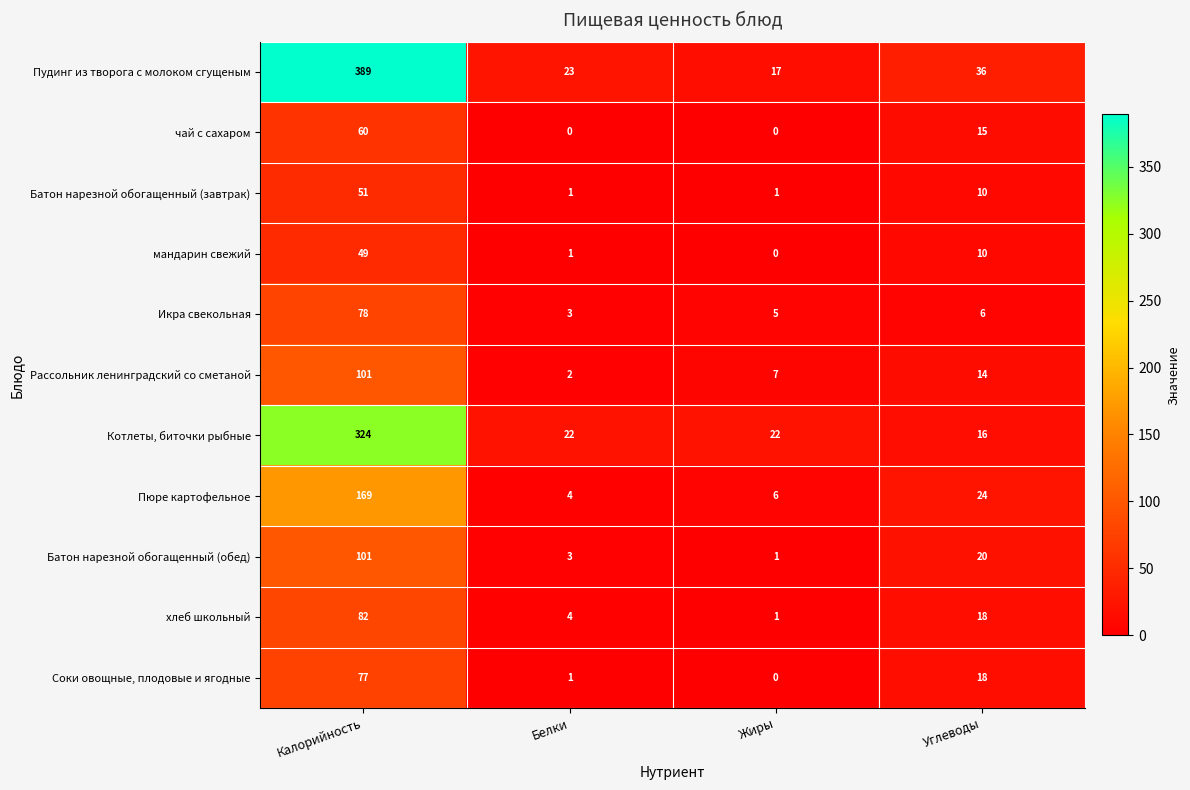

True or false: мандарин свежий has a value of 0 at Жиры.

True